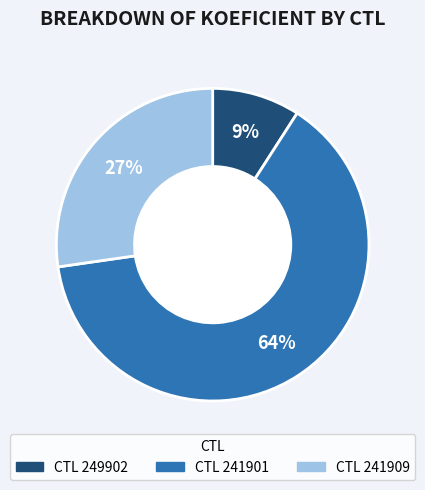

Is there any slice that represents more than half of the pie?

Yes